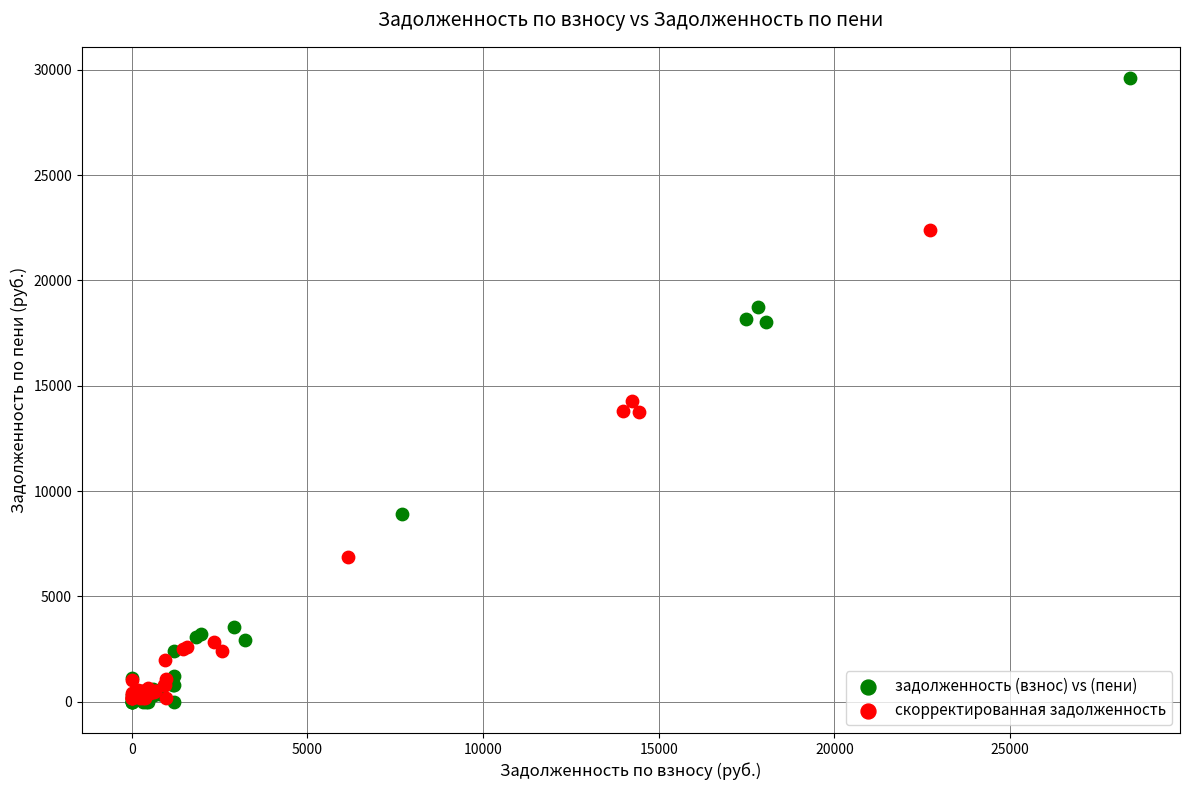

Which series contains the highest Y value?

задолженность (взнос) vs (пени)